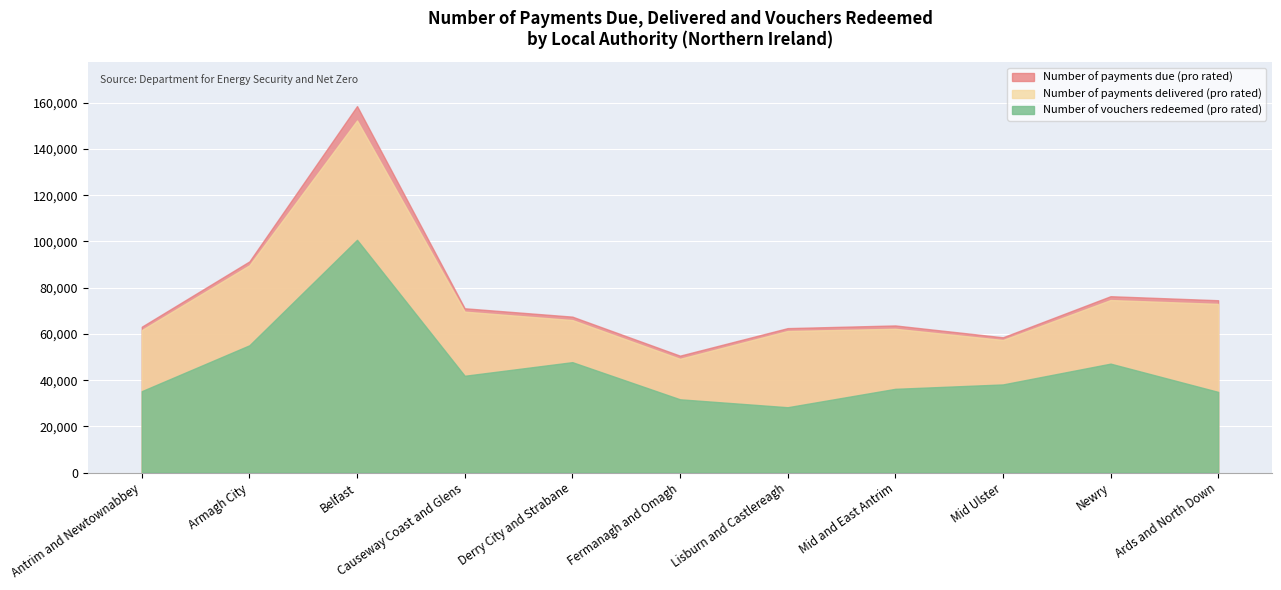

Reading left to right, transcribe all the data shown in this chart.

Number of payments due (pro rated): 63120	91390	158590	71100	67480	50600	62510	63670	58540	76320	74580
Number of payments delivered (pro rated): 61670	89700	152370	69640	66000	49230	61270	62230	57380	74660	73000
Number of vouchers redeemed (pro rated): 35230	55080	100710	41890	47780	31710	28280	36240	38140	47140	34910